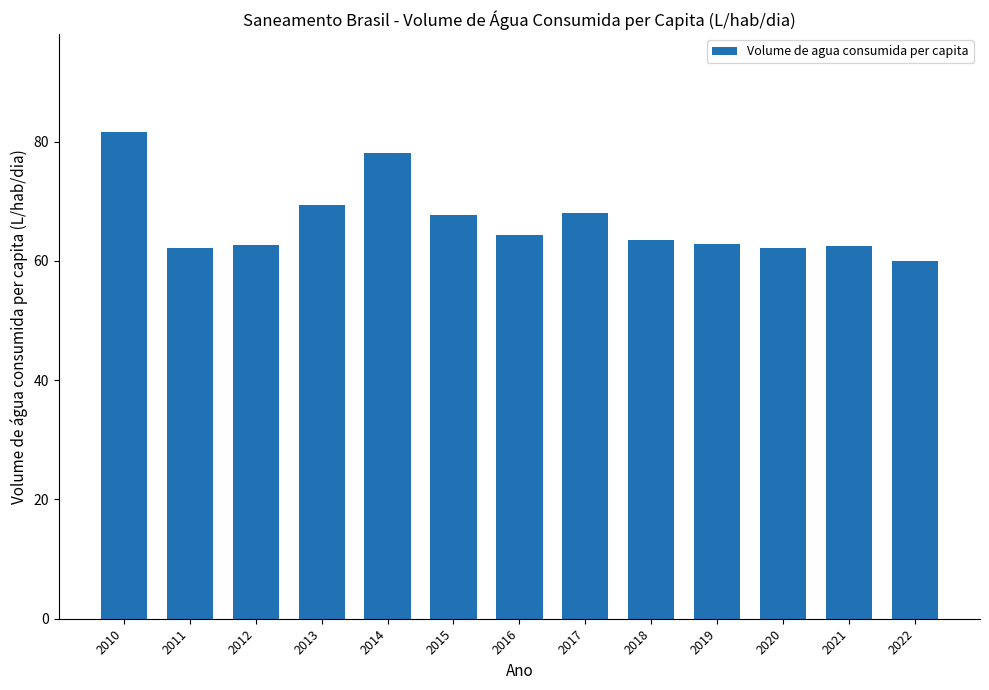

What is the value of the 2nd bar from the left?

62.2